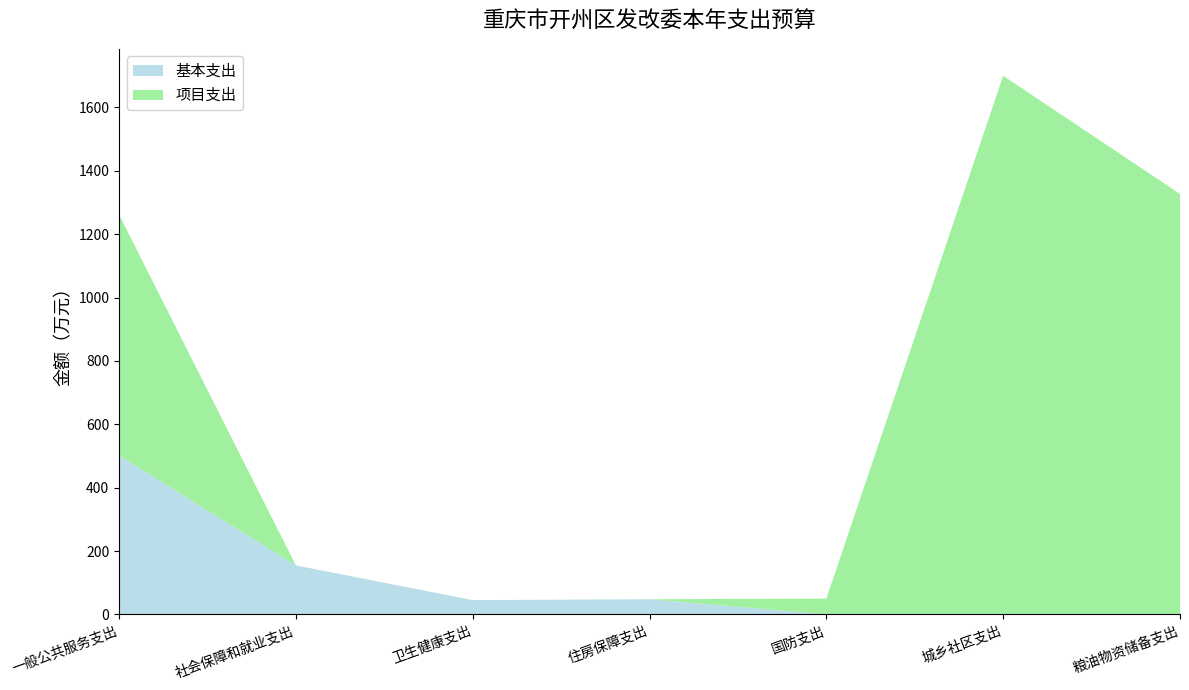

Reading right to left, transcribe all the data shown in this chart.

基本支出: 粮油物资储备支出=0.0	城乡社区支出=0.0	国防支出=0.0	住房保障支出=47.9	卫生健康支出=45.1	社会保障和就业支出=154.7	一般公共服务支出=501.6
项目支出: 粮油物资储备支出=1327.0	城乡社区支出=1700.0	国防支出=50.0	住房保障支出=0.0	卫生健康支出=0.0	社会保障和就业支出=0.0	一般公共服务支出=760.0